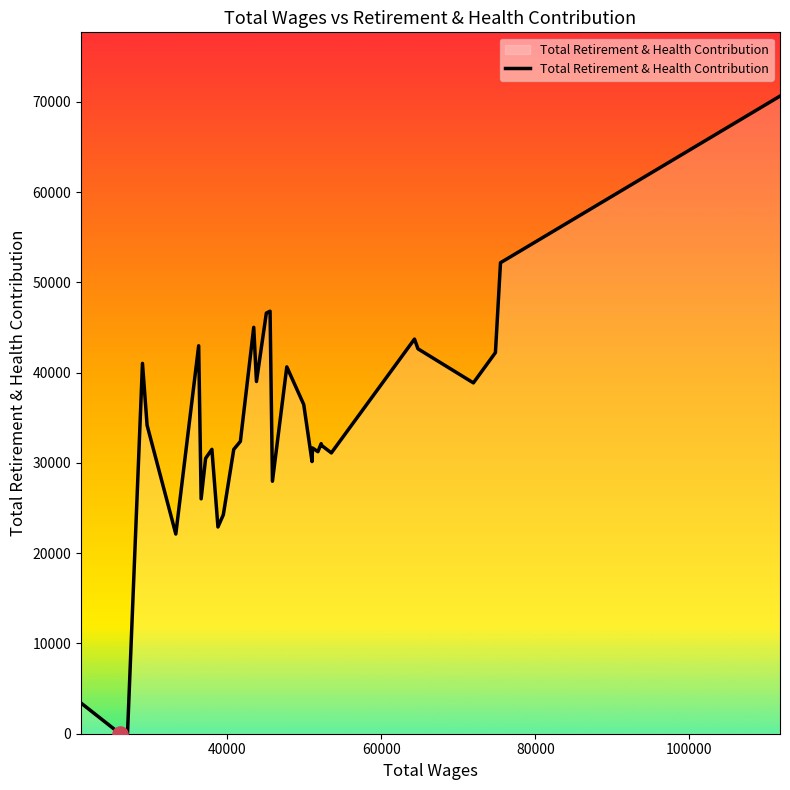

What is the difference between the maximum and minimum values?

70650